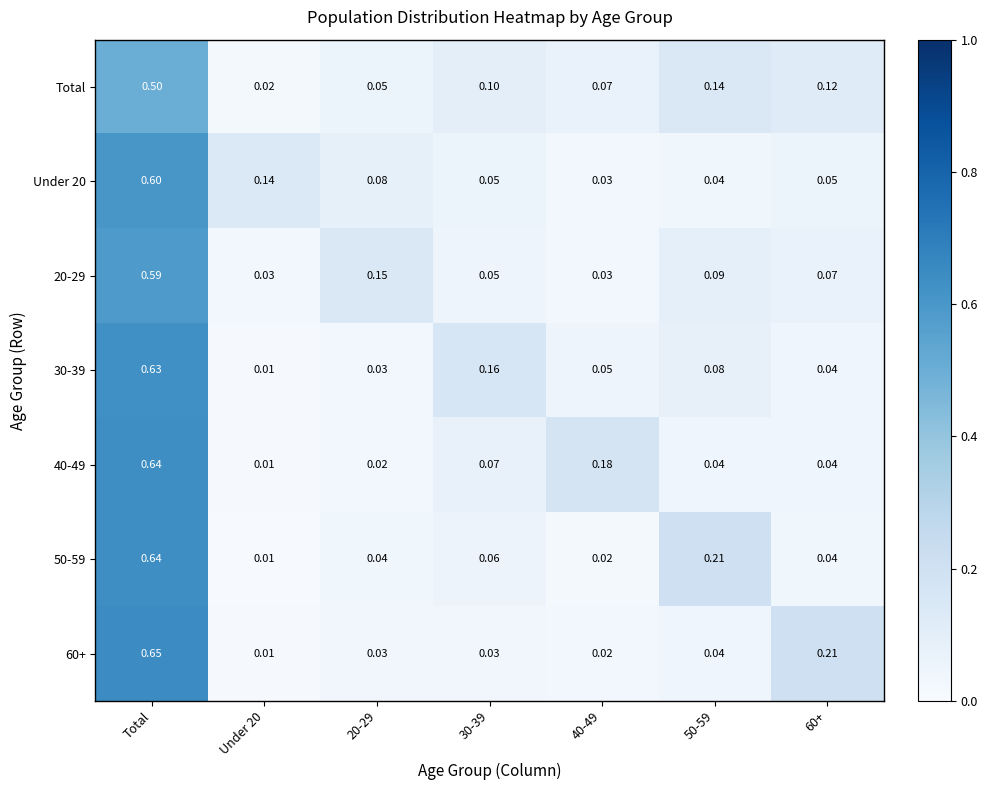

Which category has the highest value in the 30-39 series?

Total